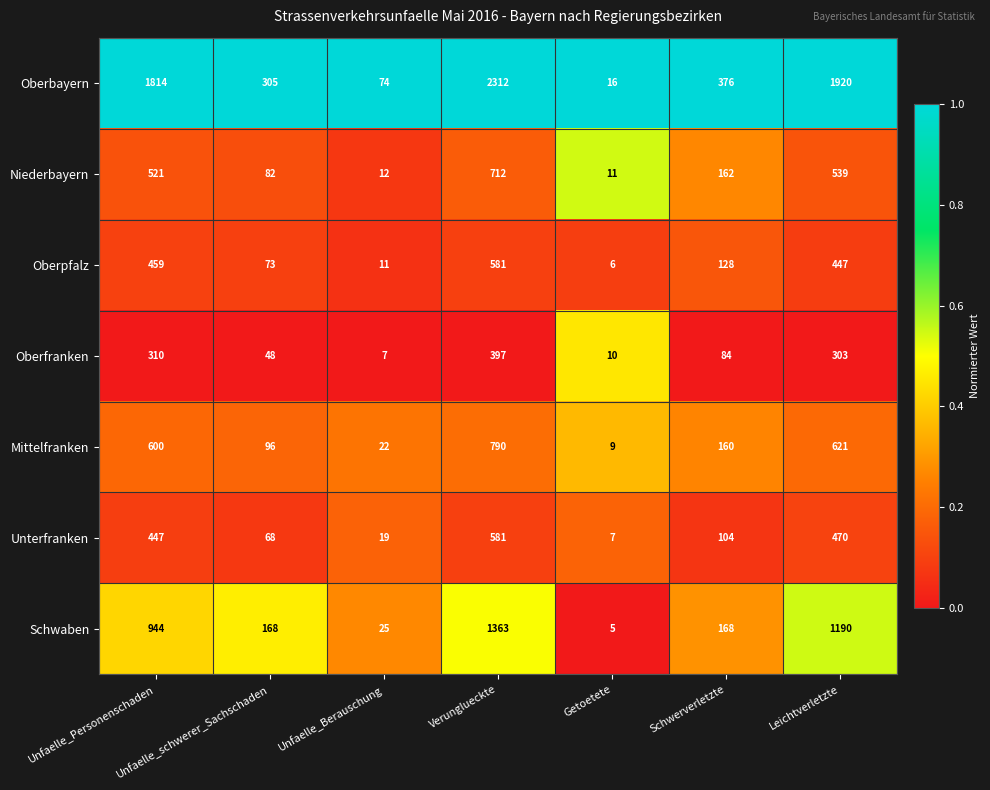

Is the value of Mittelfranken at Leichtverletzte greater than the value of Oberfranken at Unfaelle_schwerer_Sachschaden?

Yes